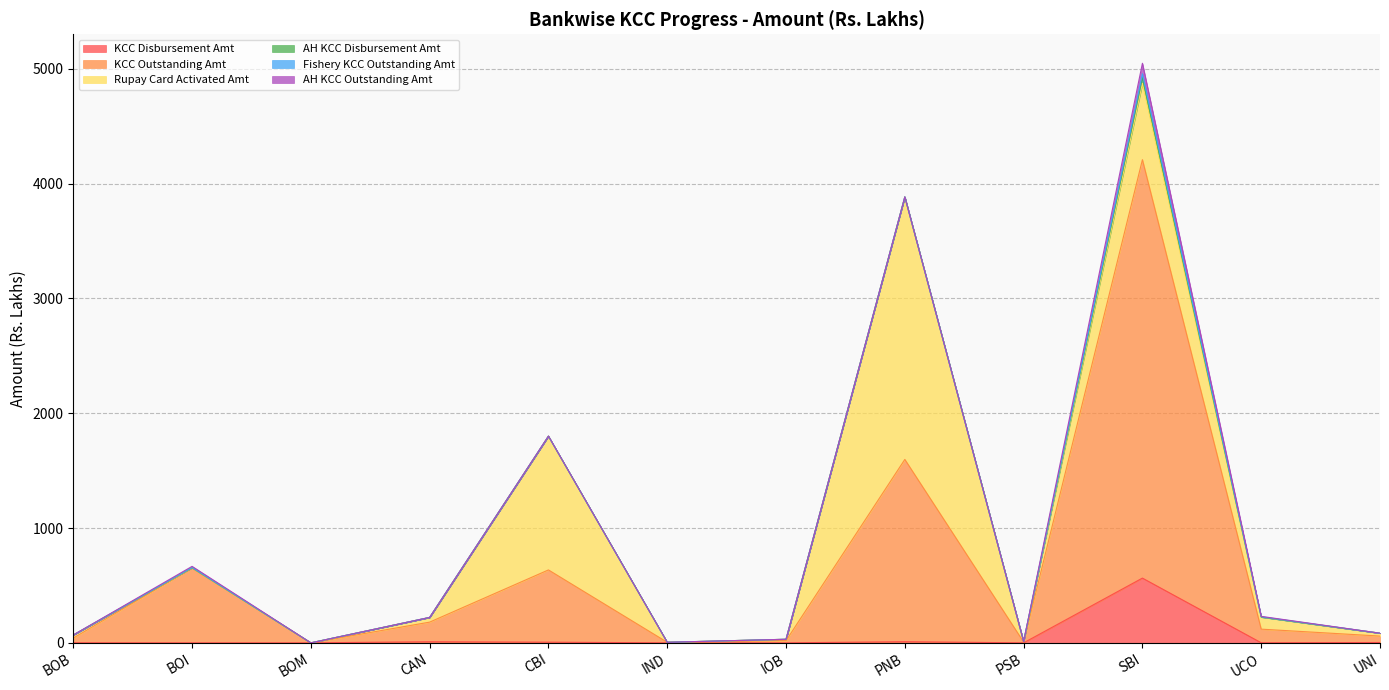

At PSB, list the series in order from largest to smallest.

KCC Outstanding Amt, Rupay Card Activated Amt, KCC Disbursement Amt, AH KCC Disbursement Amt, Fishery KCC Outstanding Amt, AH KCC Outstanding Amt